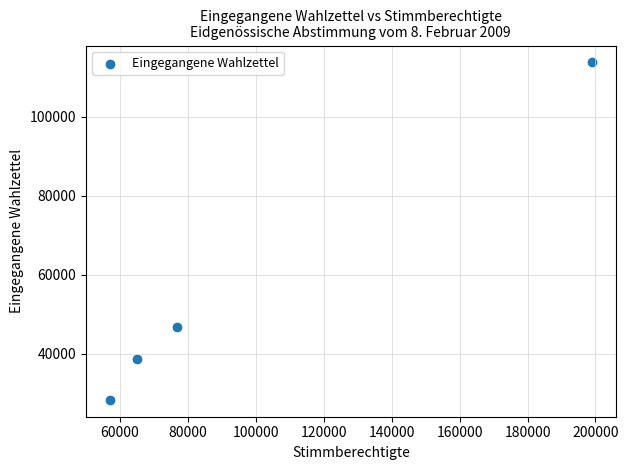

What Y value in the scatter plot is closest to 70993?

46699